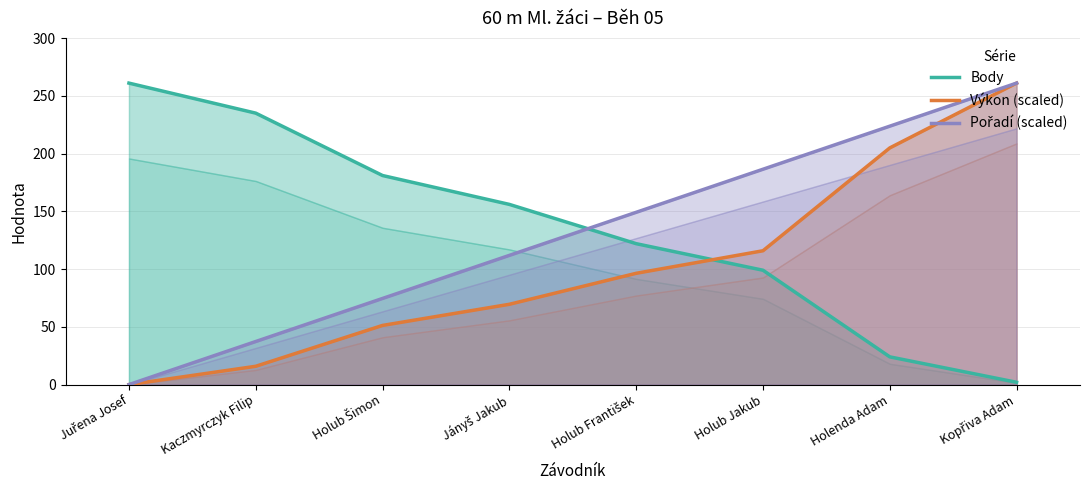

What is the sum of all Pořadí (scaled) values?

1044.0